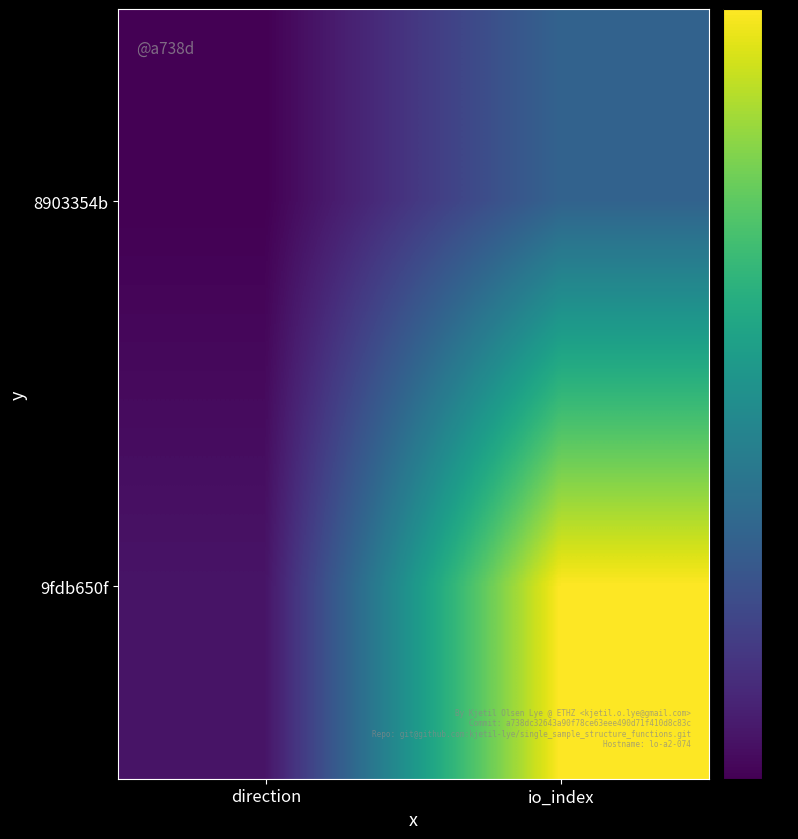

Reading right to left, transcribe all the data shown in this chart.

8903354b: io_index=11	direction=-1
9fdb650f: io_index=37	direction=1